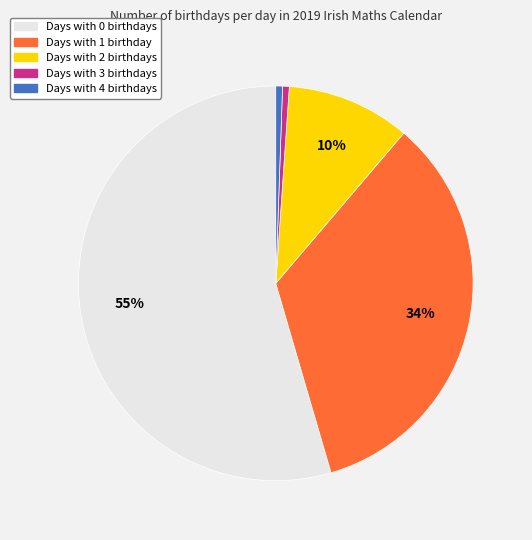

Is there a majority slice in this chart?

Yes